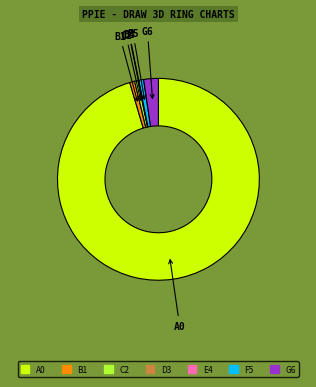

Which slice represents more than half of the pie?

A0